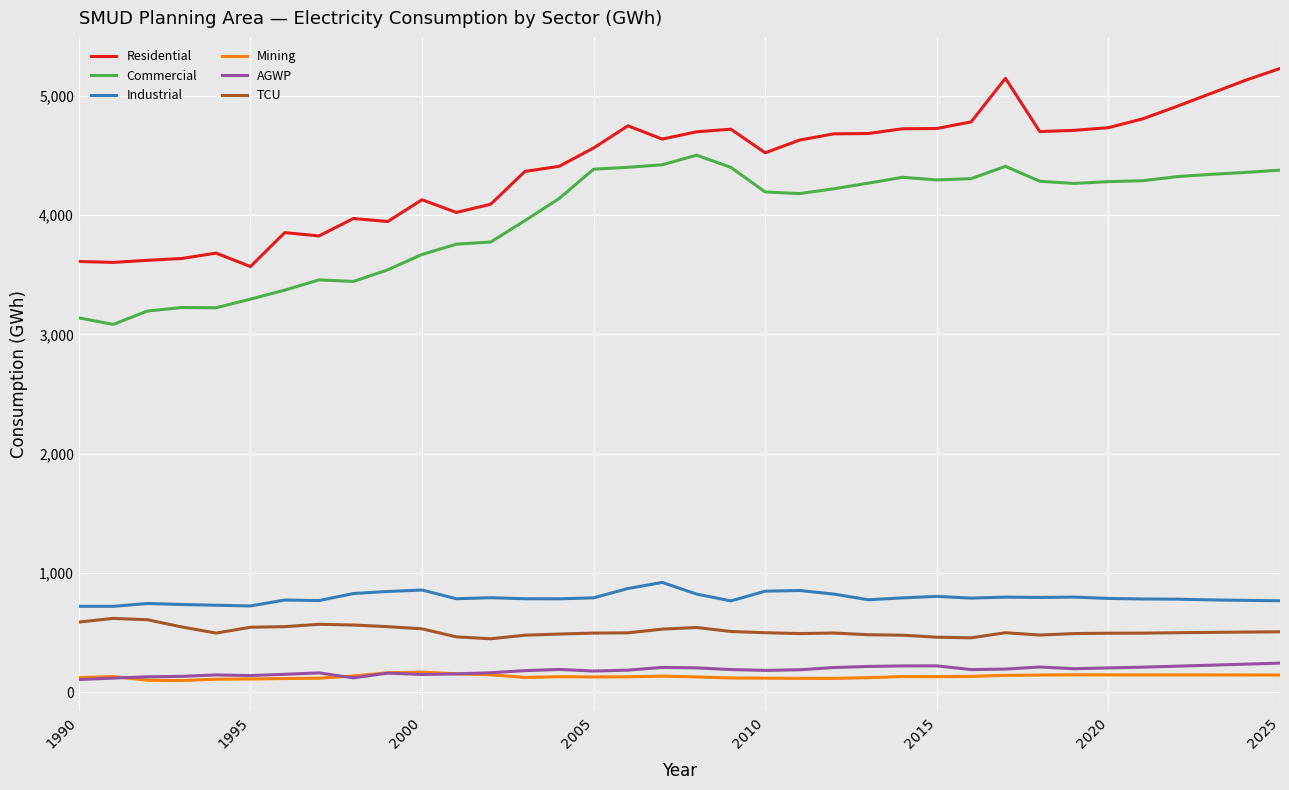

Which series has the largest total across all categories?

Residential